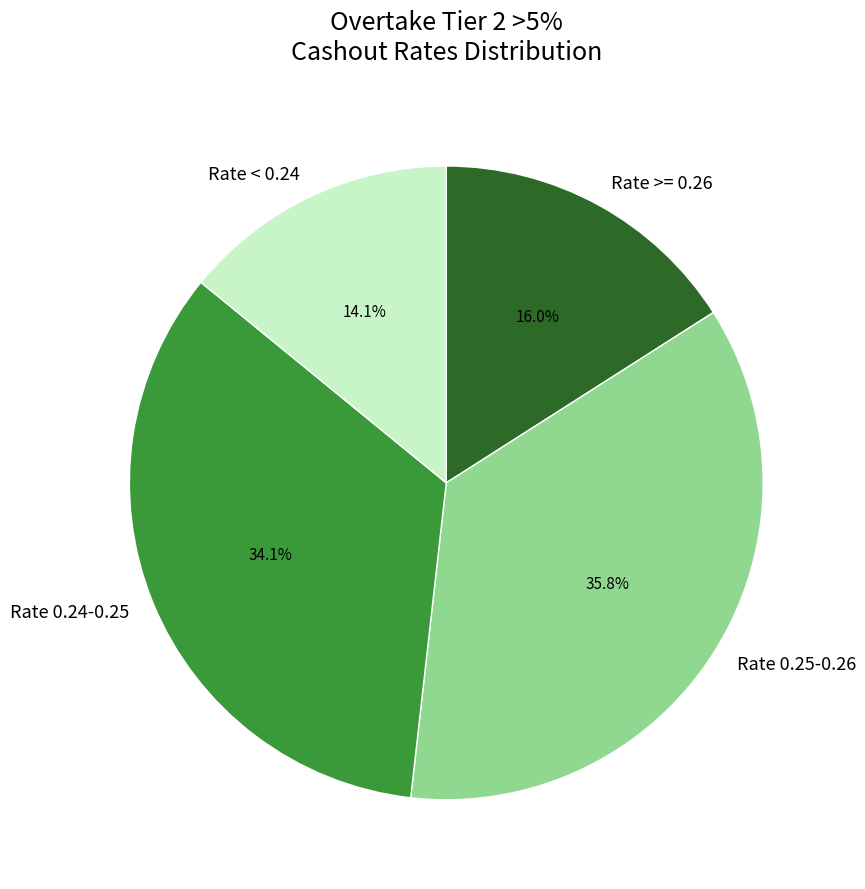

Which has a higher value, Rate 0.24-0.25 or Rate >= 0.26?

Rate 0.24-0.25